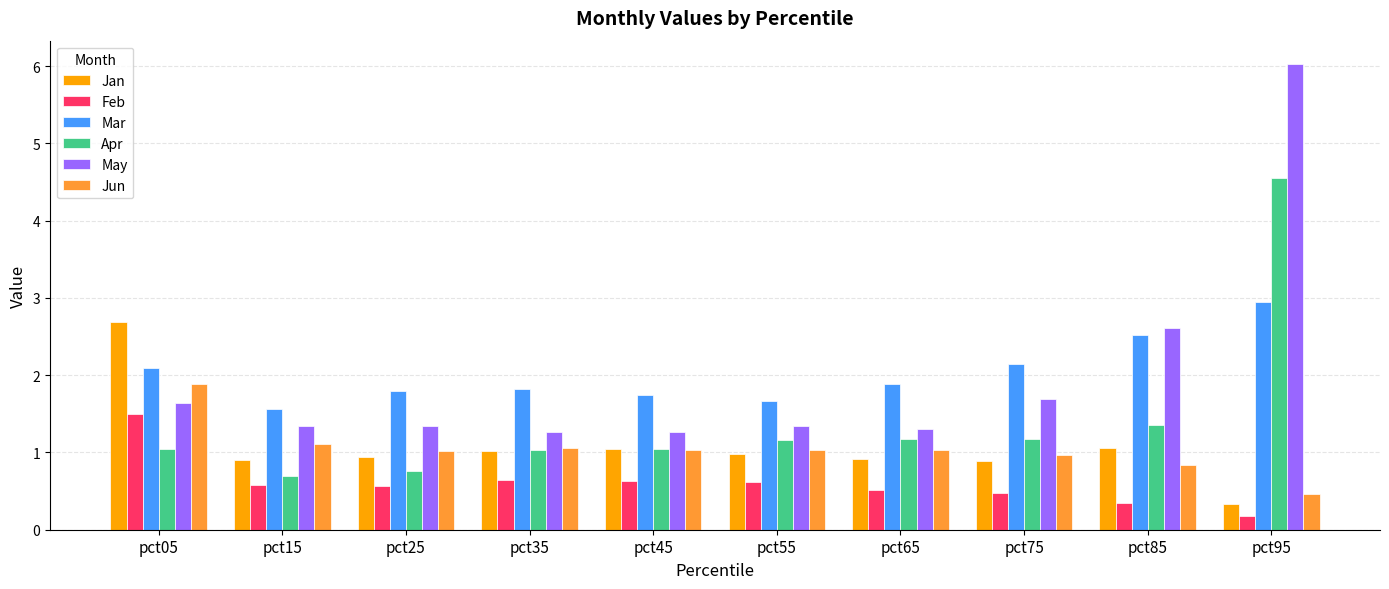

What are all the series names shown in the legend?

Jan, Feb, Mar, Apr, May, Jun